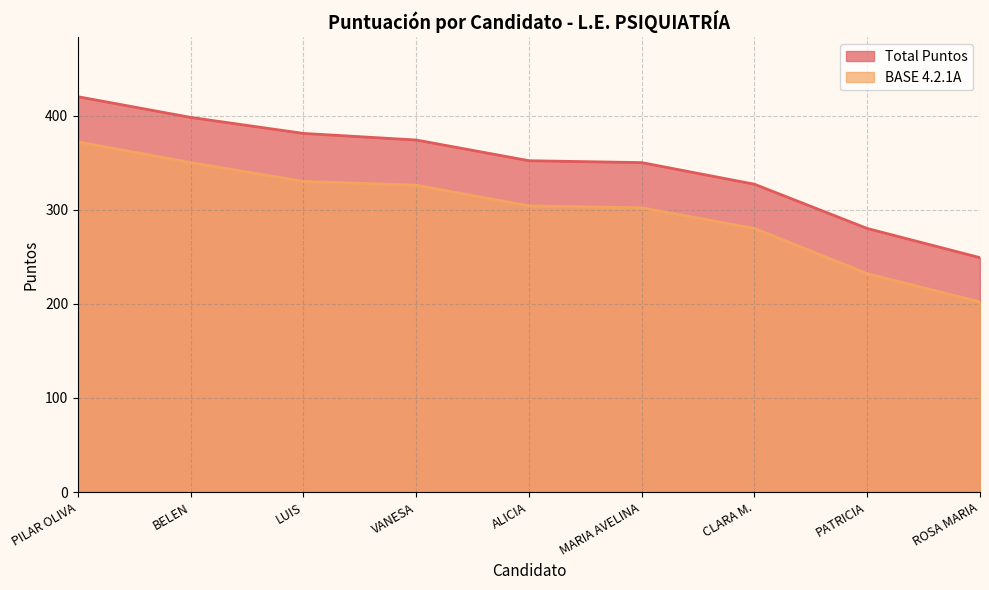

True or false: BASE 4.2.1A and Total Puntos cross at least once.

False